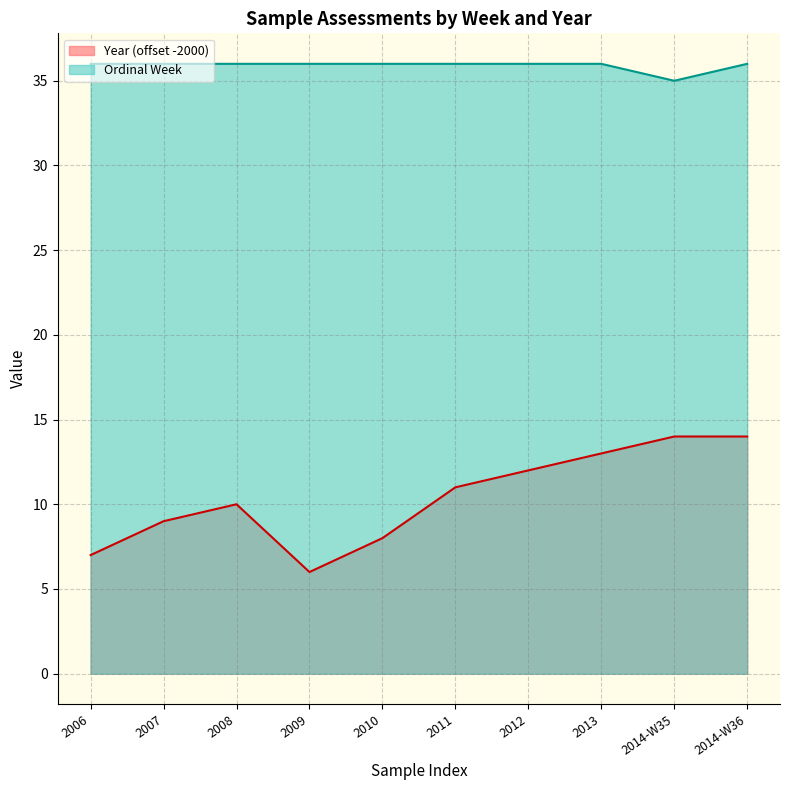

List the series in order of their peak value, lowest first.

Year (offset -2000), Ordinal Week